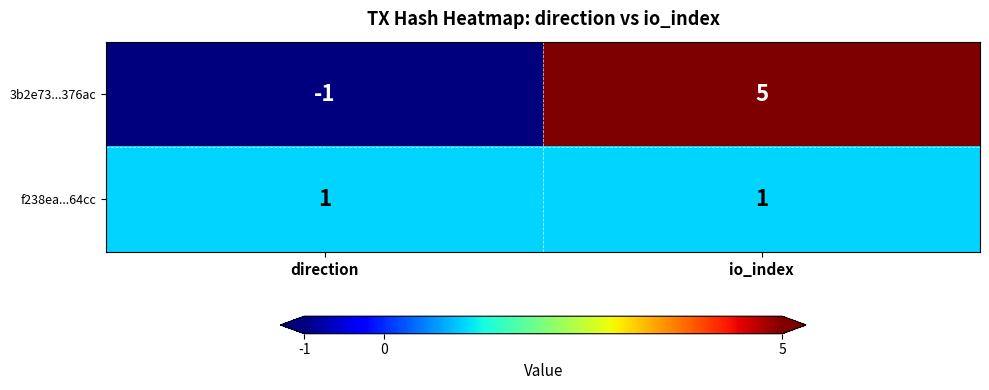

Reading left to right, transcribe all the data shown in this chart.

3b2e73...376ac: -1	5
f238ea...64cc: 1	1